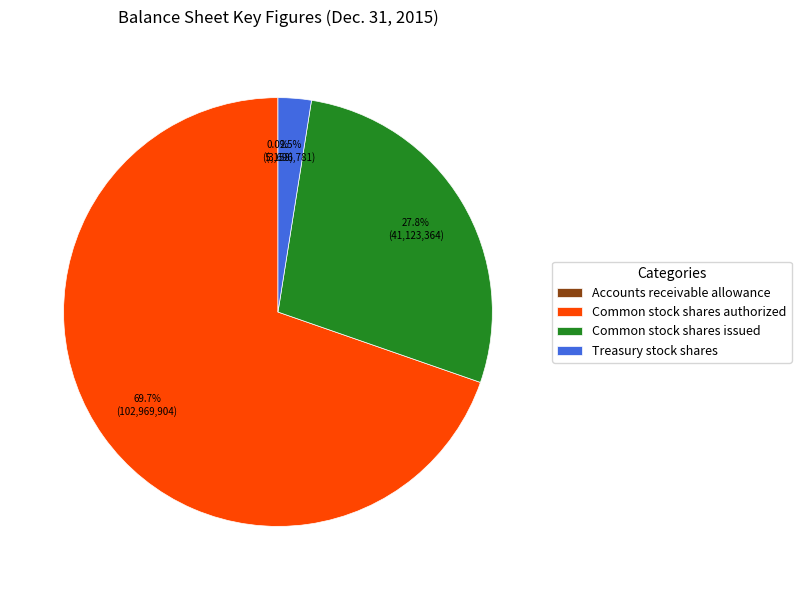

Which category has the biggest portion of the pie?

Common stock shares authorized